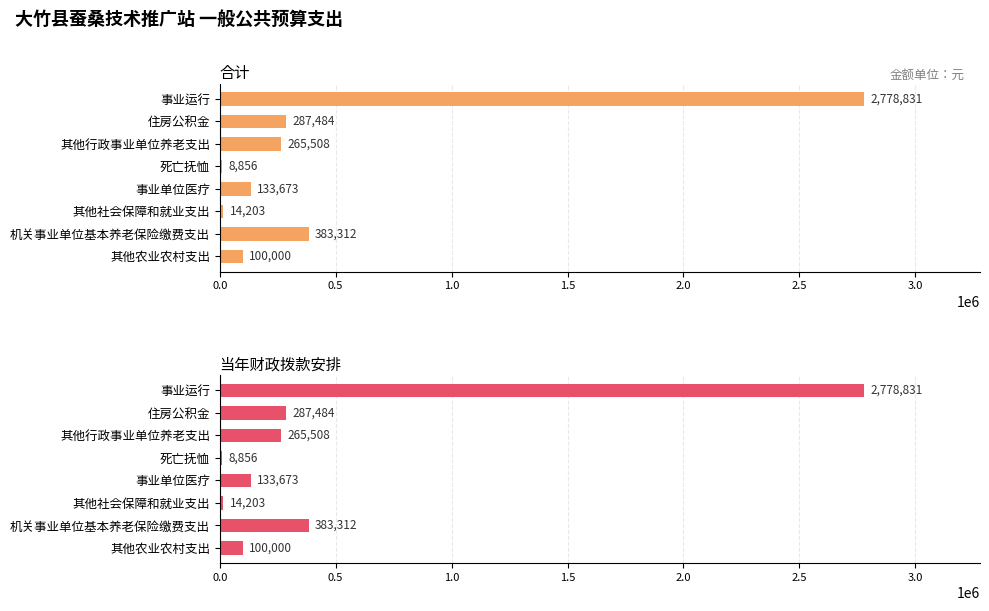

What is the total value across all series at 事业运行?

5557662